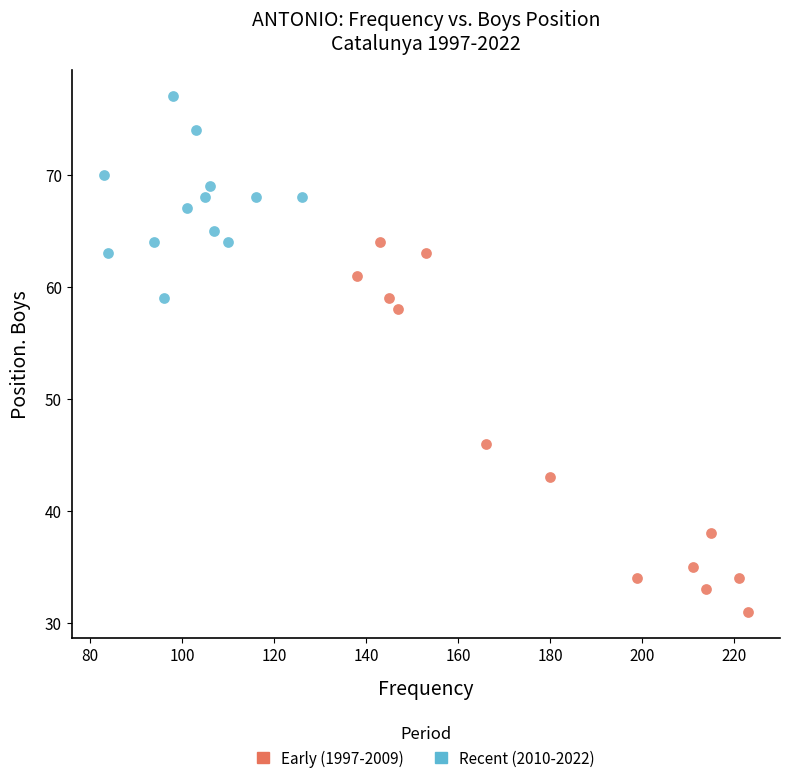

What are all the series names shown in the legend?

Early (1997-2009), Recent (2010-2022)